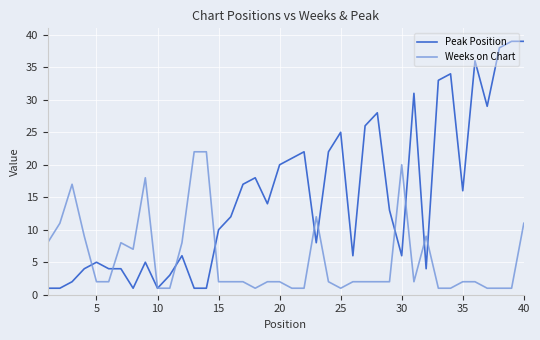

List the series in order of their overall mean, highest first.

Peak Position, Weeks on Chart